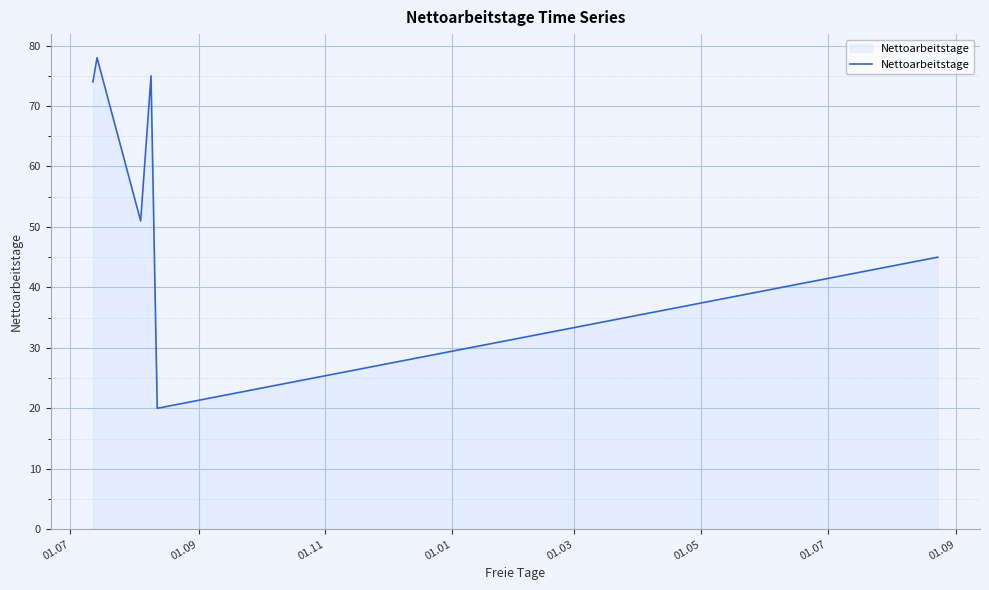

What is the smallest value displayed?

20